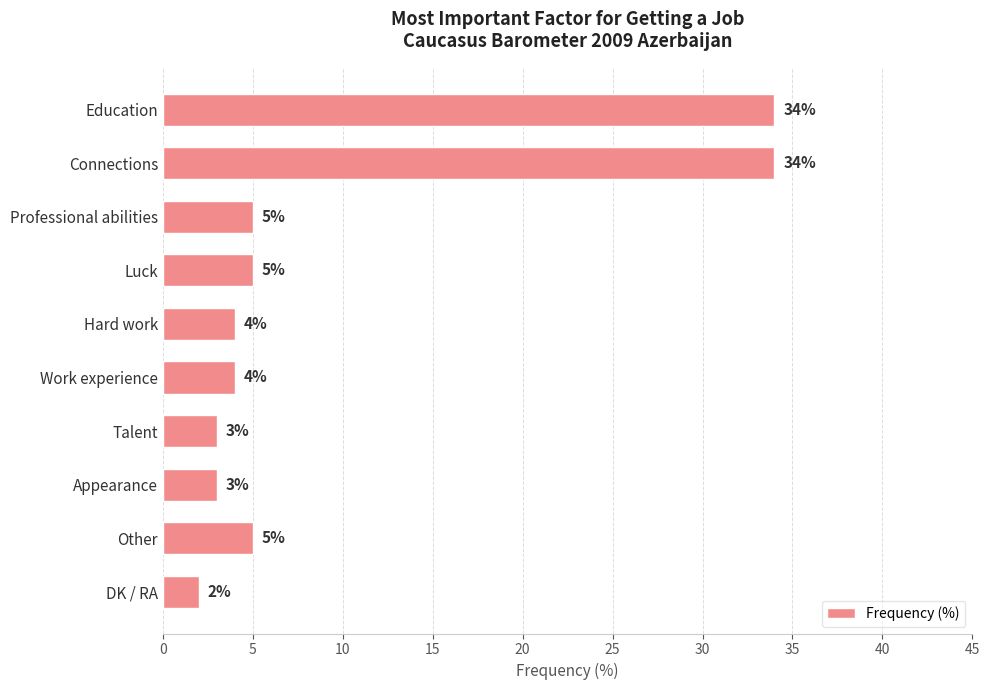

Does the chart contain stacked bars?

No